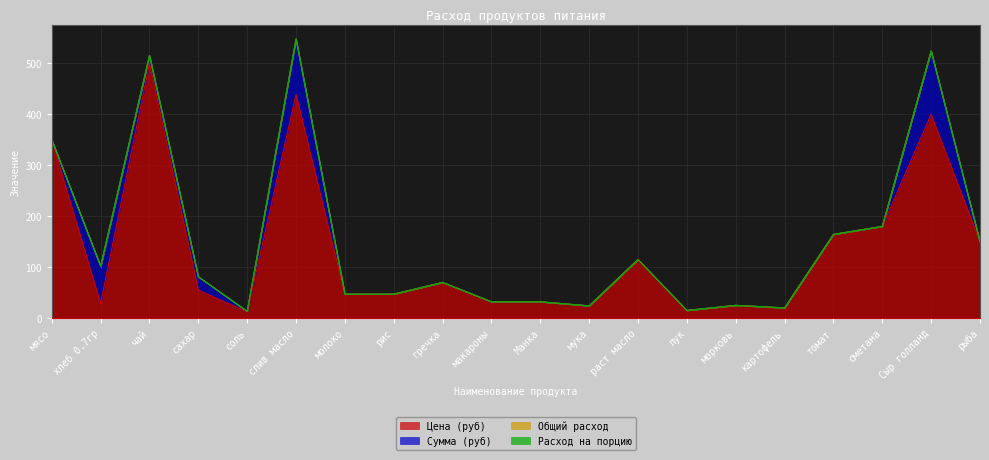

Where do Сумма (руб) and Цена (руб) first cross each other?

мясо and хлеб 0.7гр